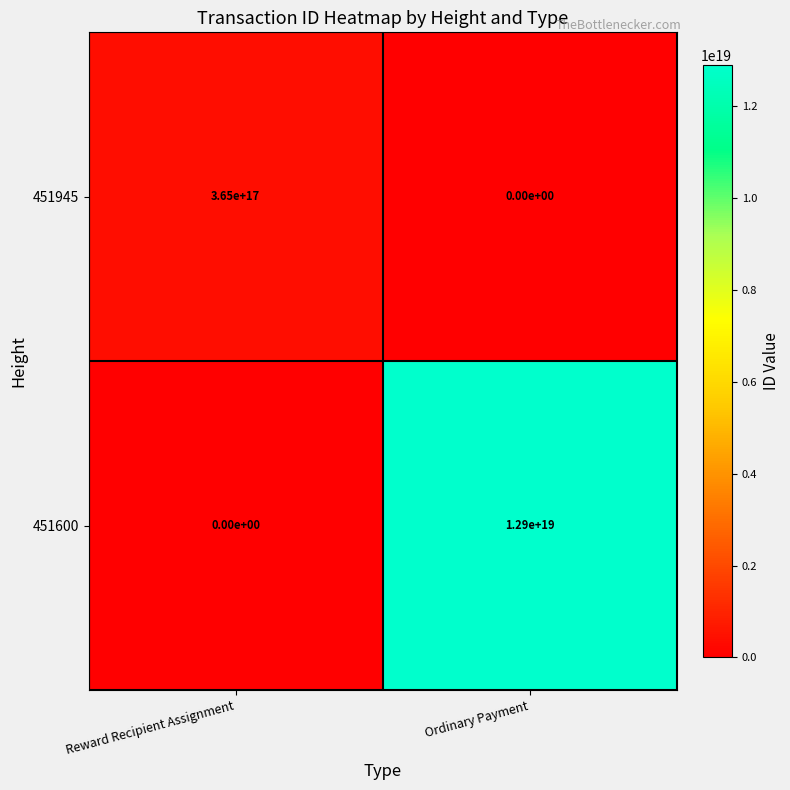

At which category is the sum across all series the highest?

Ordinary Payment